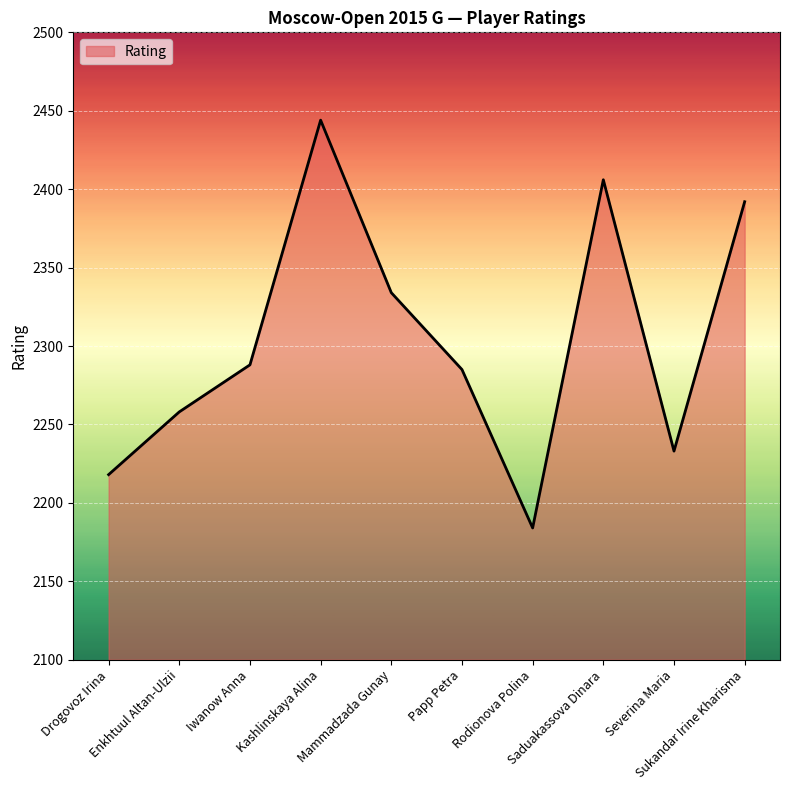

Which has a higher value, Drogovoz Irina or Mammadzada Gunay?

Mammadzada Gunay